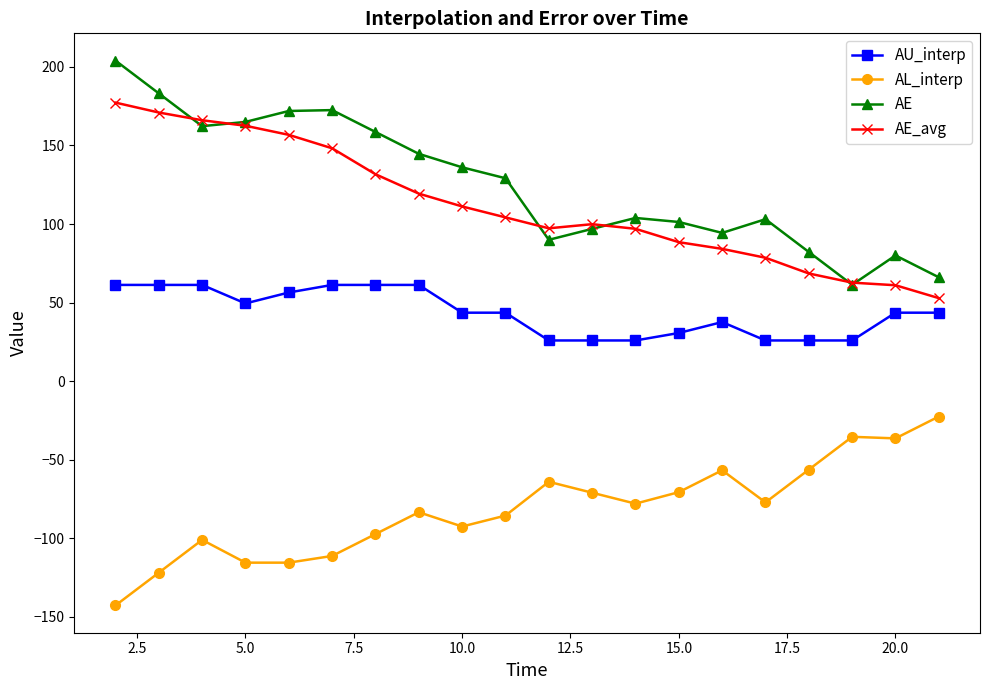

What is the value of the AE_avg point at the 20th from the left?

52.8